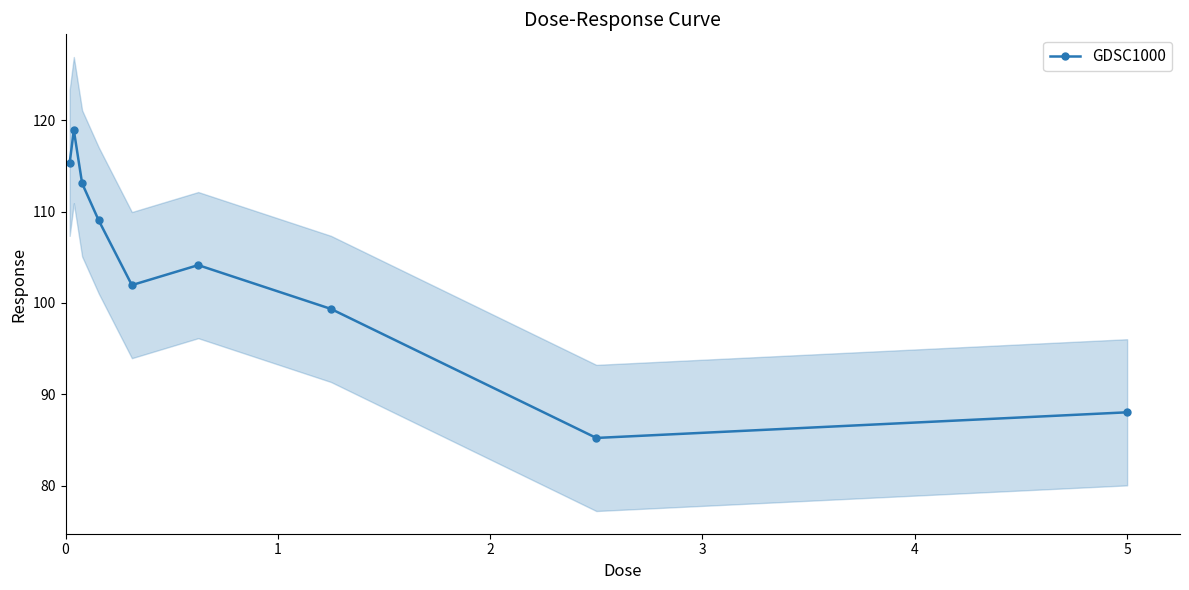

What is the lowest value of the GDSC1000 series?

85.2